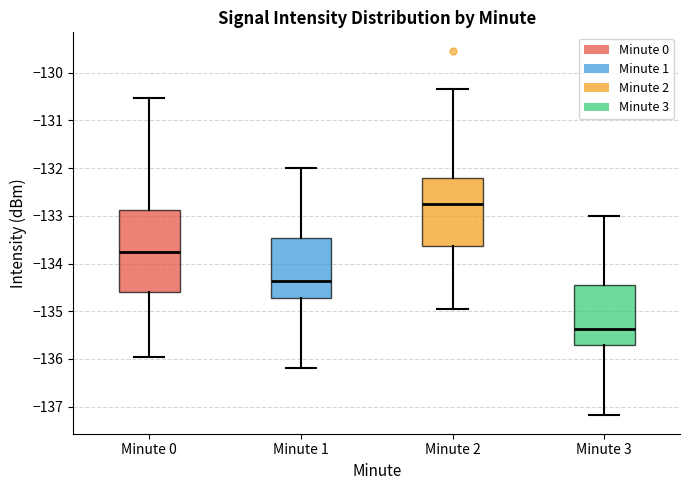

Reading left to right, transcribe this box plot: for each box, give where its median line is, the range the box spans, and where its two whiskers end, as read against the y-axis. The values are not printed on the chart, so give them approximately, as read against the axis.

Minute 0: median -133.8, box -134.6 to -132.9, whiskers -136.0 to -130.5
Minute 1: median -134.4, box -134.7 to -133.5, whiskers -136.2 to -132.0
Minute 2: median -132.8, box -133.6 to -132.2, whiskers -135.0 to -130.3
Minute 3: median -135.4, box -135.7 to -134.5, whiskers -137.2 to -133.0